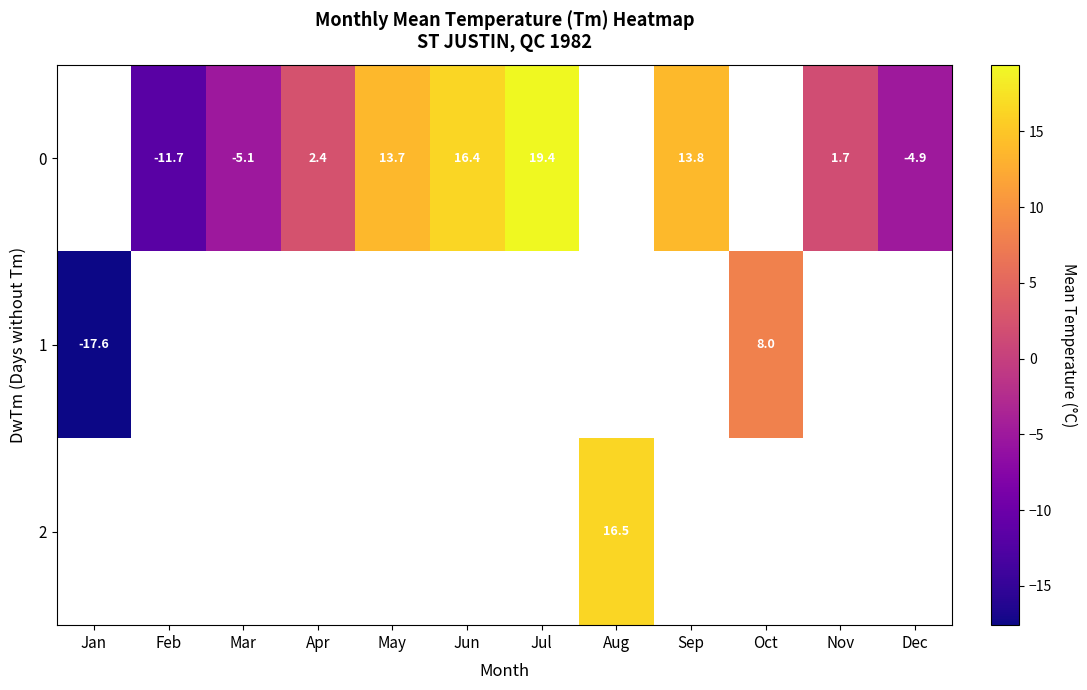

The row_0 series shows 3.0 at Nov. True or false?

False